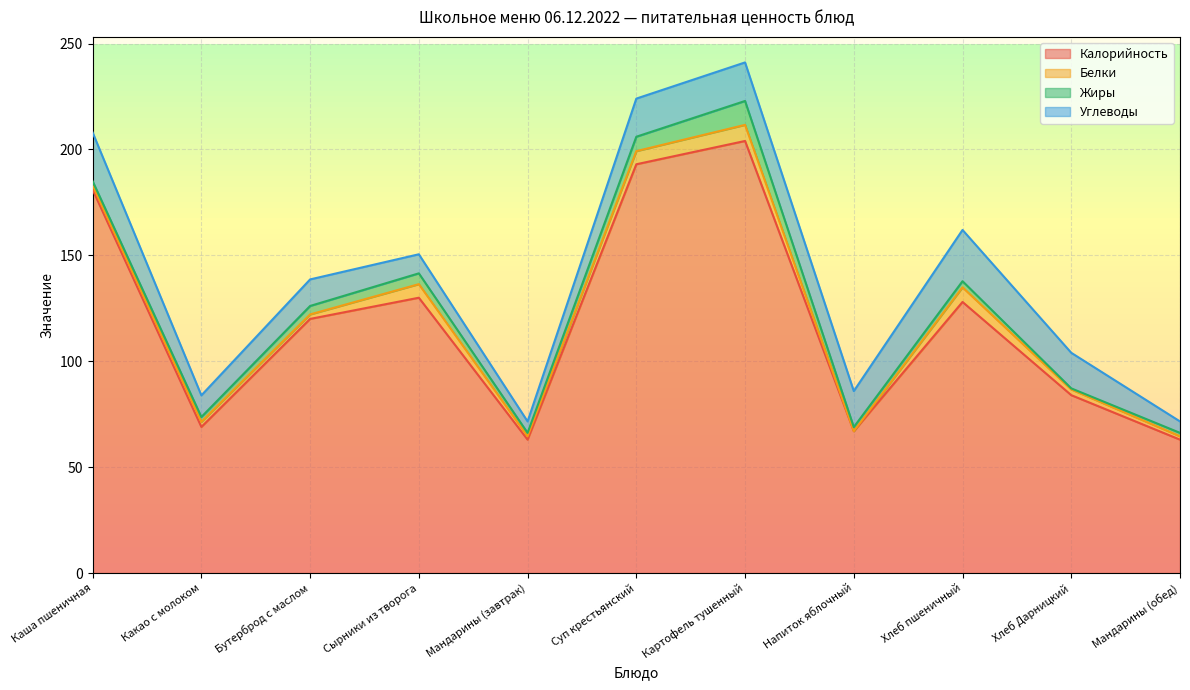

What is the maximum value shown in the chart?

204.0